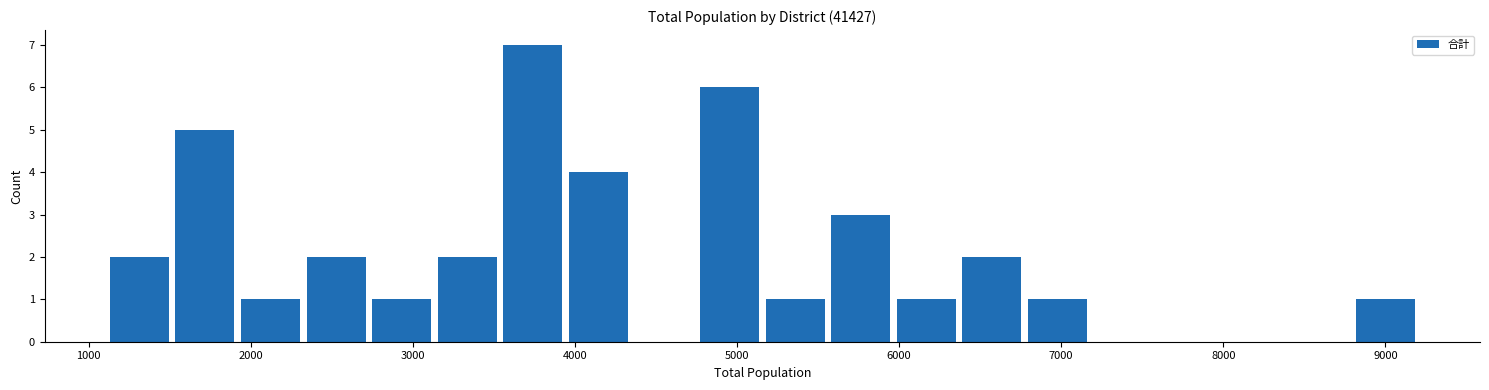

Reading left to right, transcribe this chart: for each bar, give the range it covers on the x-axis and its height. Neither the bar edges nor the heights are printed on the chart, so give them approximately, as read against the axes.

1100 to 1500: 2
1500 to 1900: 5
1900 to 2300: 1
2300 to 2700: 2
2700 to 3100: 1
3100 to 3500: 2
3500 to 3900: 7
3900 to 4300: 4
4300 to 4800: 0
4800 to 5200: 6
5200 to 5600: 1
5600 to 6000: 3
6000 to 6400: 1
6400 to 6800: 2
6800 to 7200: 1
7200 to 7600: 0
7600 to 8000: 0
8000 to 8400: 0
8400 to 8800: 0
8800 to 9200: 1